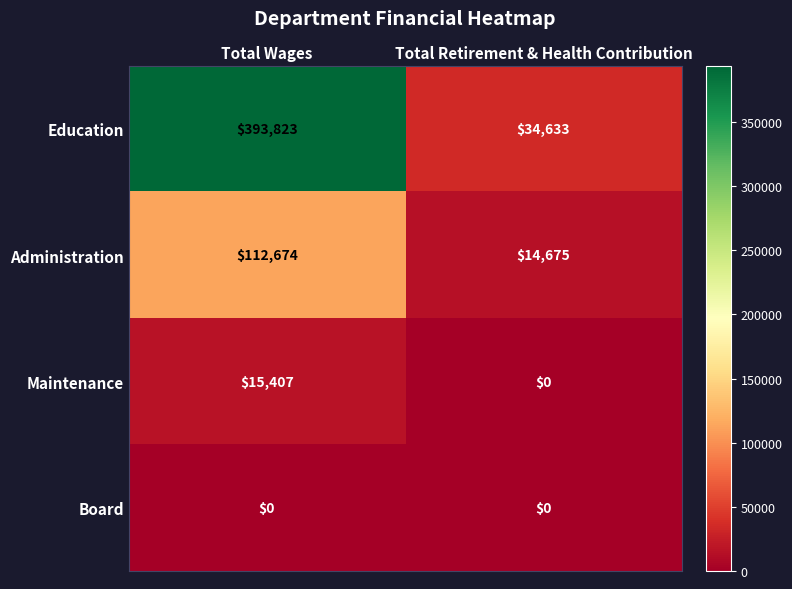

Which series changed the most between Total Wages and Total Retirement & Health Contribution?

Education